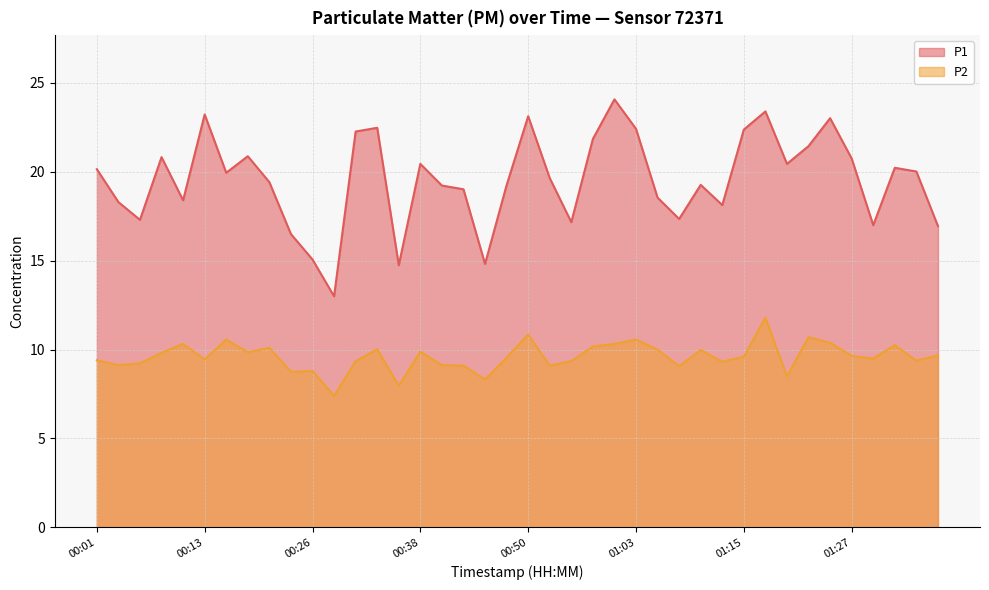

List the series in order of their peak value, lowest first.

P2, P1